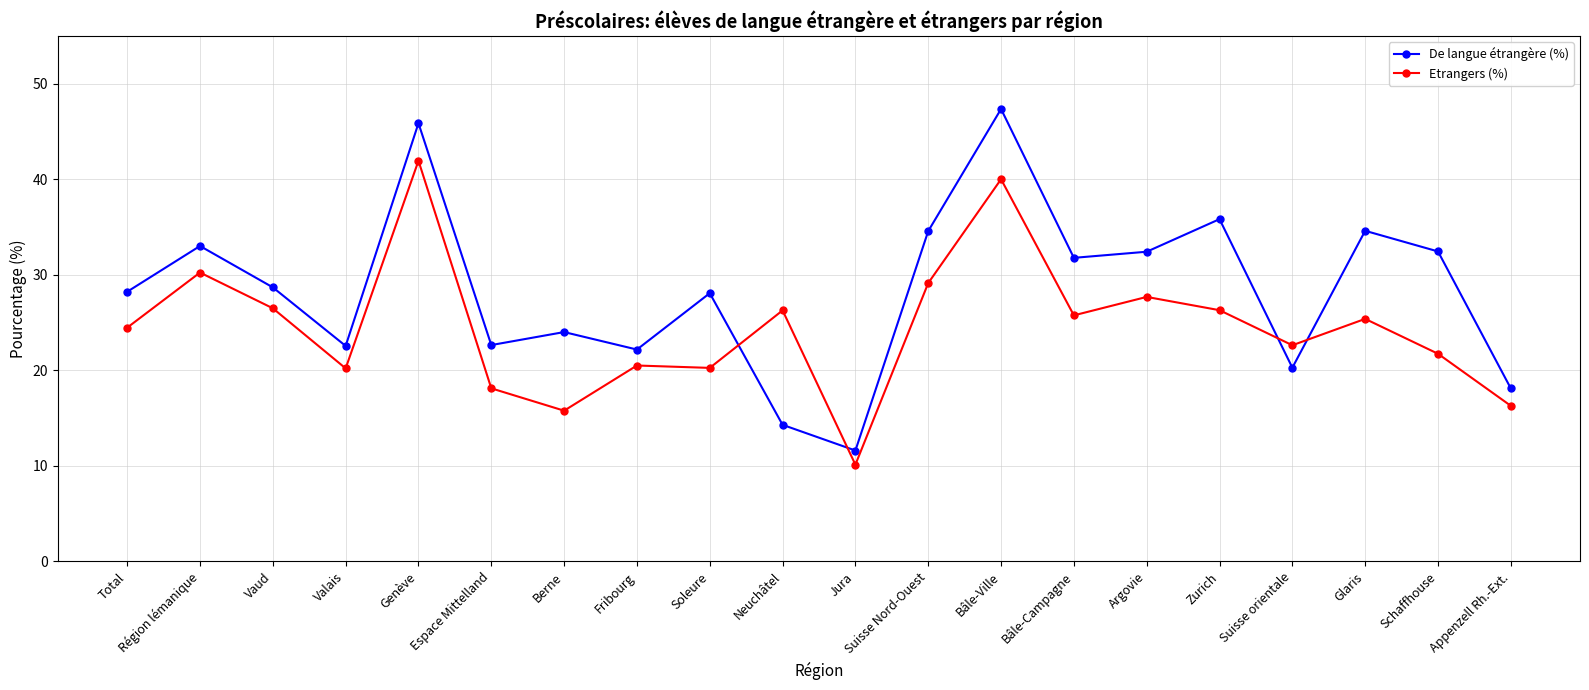

What is the approximate value of De langue étrangère (%) at Jura?

11.6